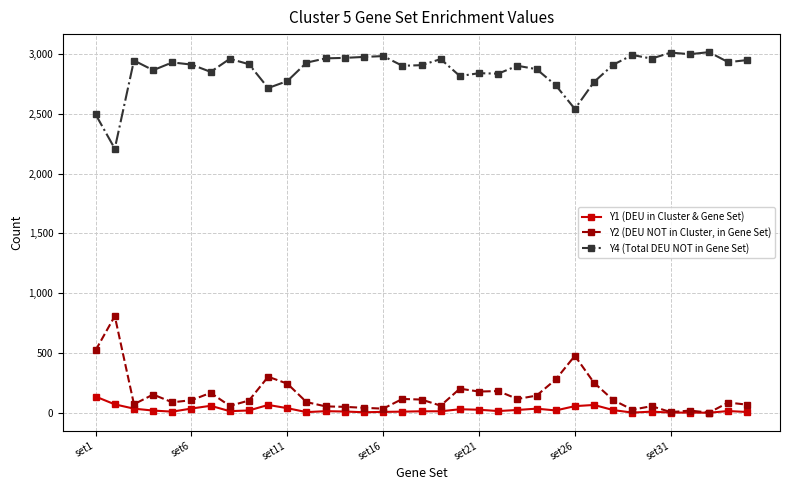

True or false: Y2 (DEU NOT in Cluster, in Gene Set) has more than 1 interior local peaks.

True